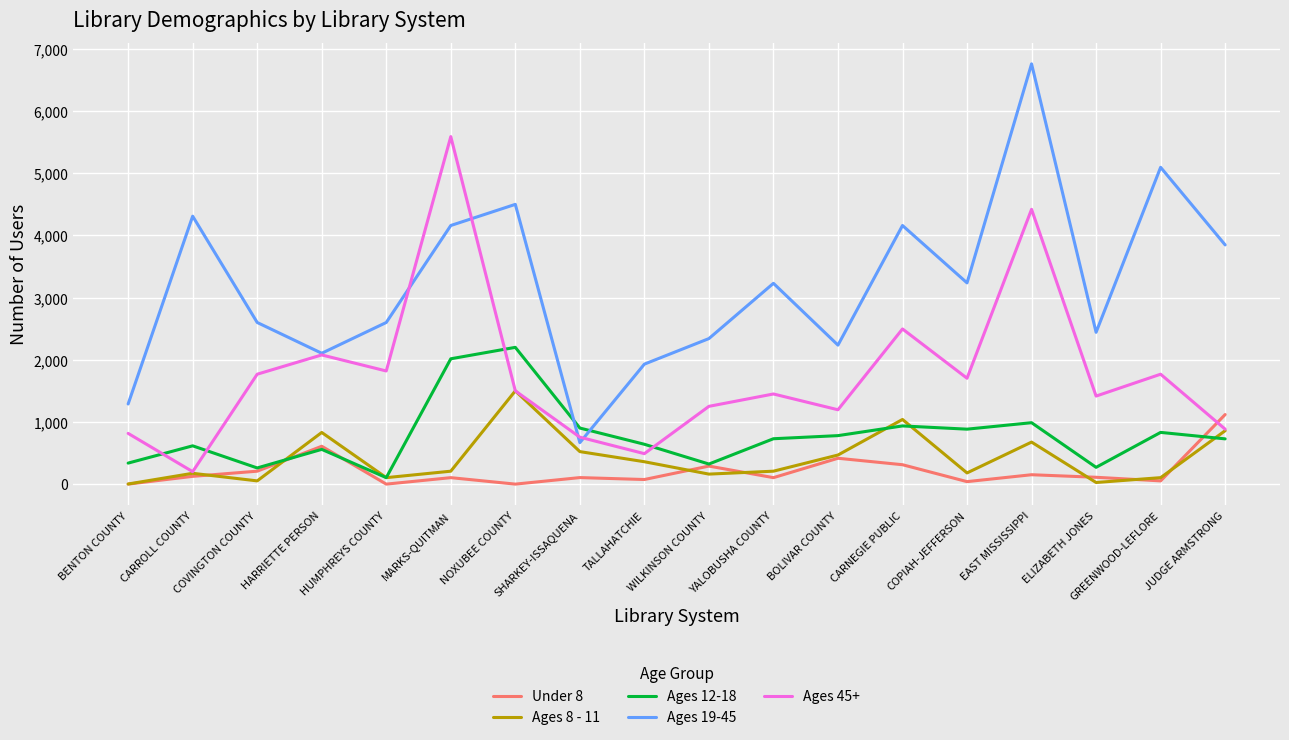

How many lines are shown in the chart?

5